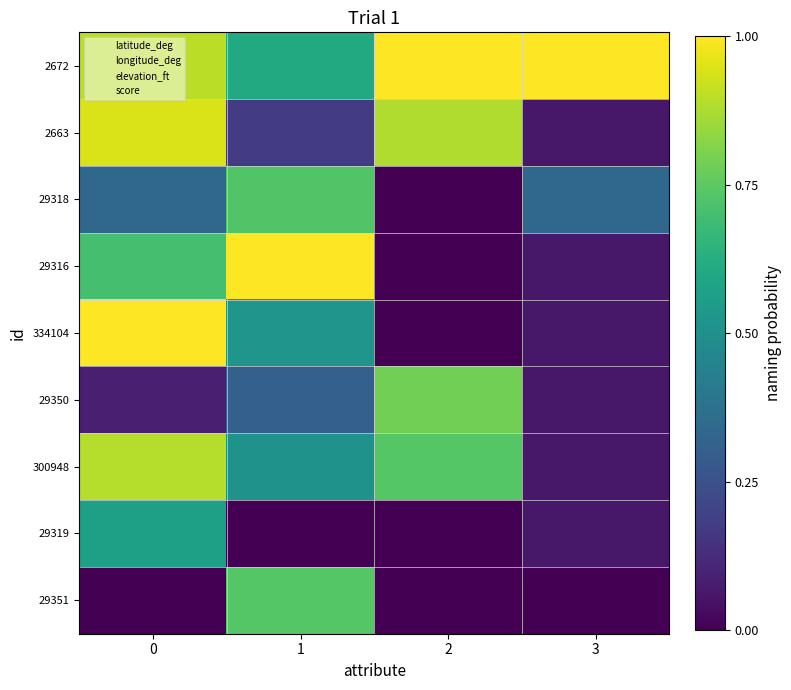

Reading left to right, transcribe all the data shown in this chart.

2672: 0=0.9	1=0.6	2=1.0	3=1.0
2663: 0=0.9	1=0.2	2=0.9	3=0.1
29318: 0=0.3	1=0.7	2=0.0	3=0.3
29316: 0=0.7	1=1.0	2=0.0	3=0.1
334104: 0=1.0	1=0.5	2=0.0	3=0.1
29350: 0=0.1	1=0.3	2=0.8	3=0.1
300948: 0=0.9	1=0.5	2=0.7	3=0.1
29319: 0=0.6	1=0.0	2=0.0	3=0.1
29351: 0=0.0	1=0.7	2=0.0	3=0.0